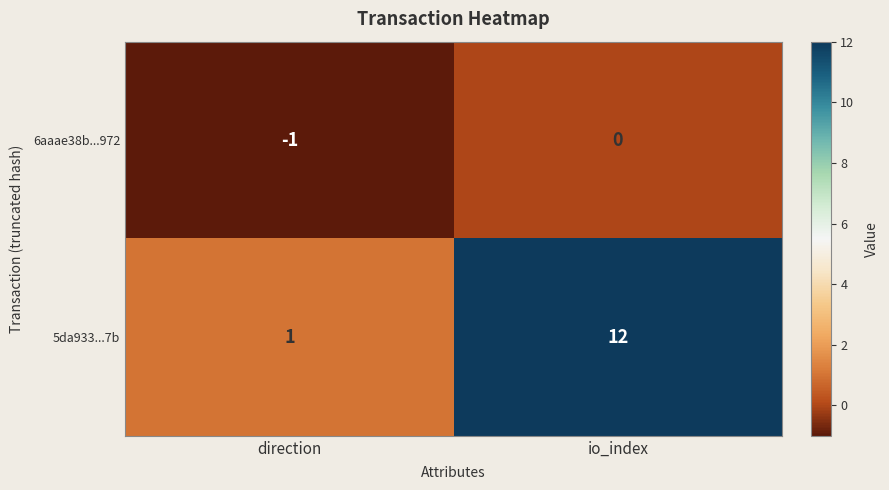

At direction, list the series in order from largest to smallest.

5da933...7b, 6aaae38b...972